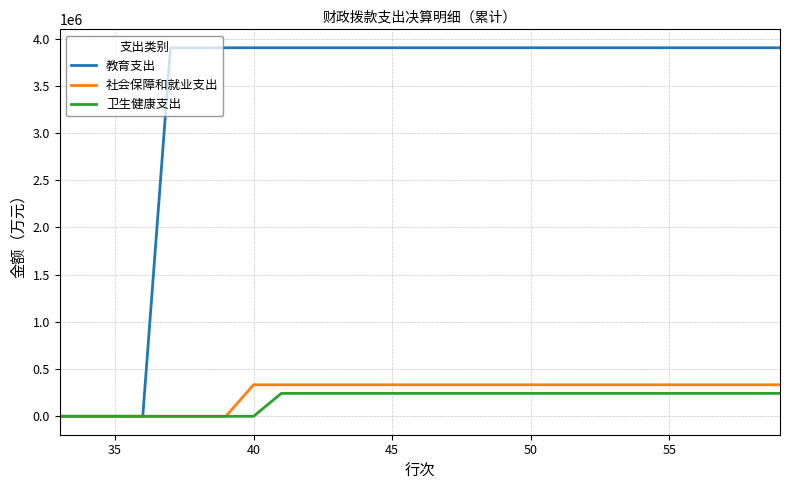

What is the maximum value for 卫生健康支出?

242643.9